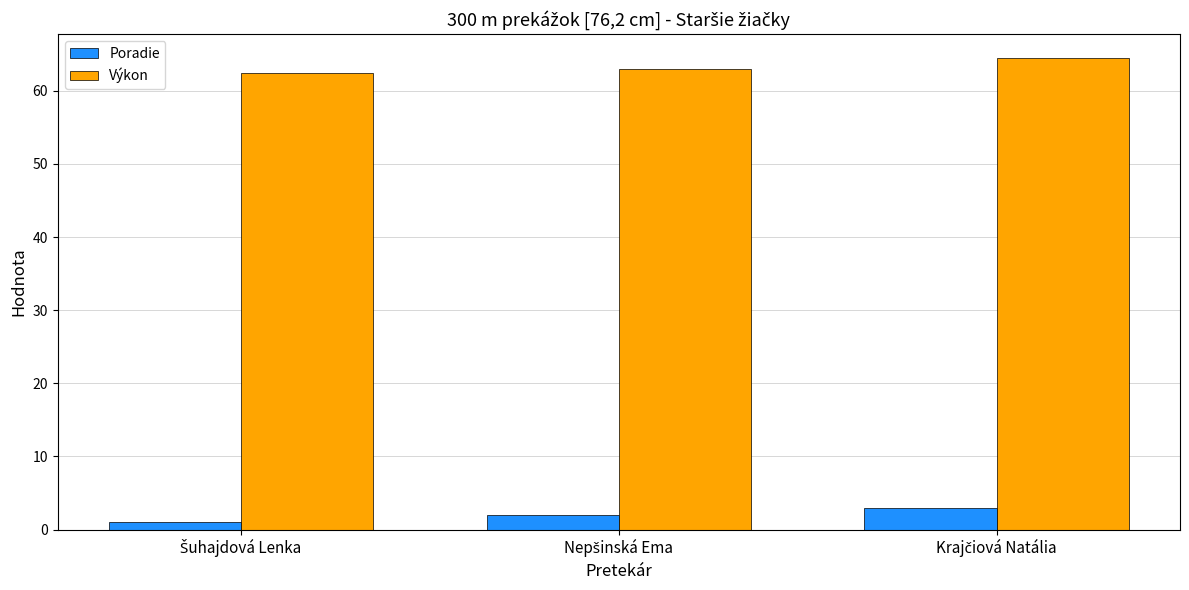

Count the Výkon values in the range 62 to 64.

2